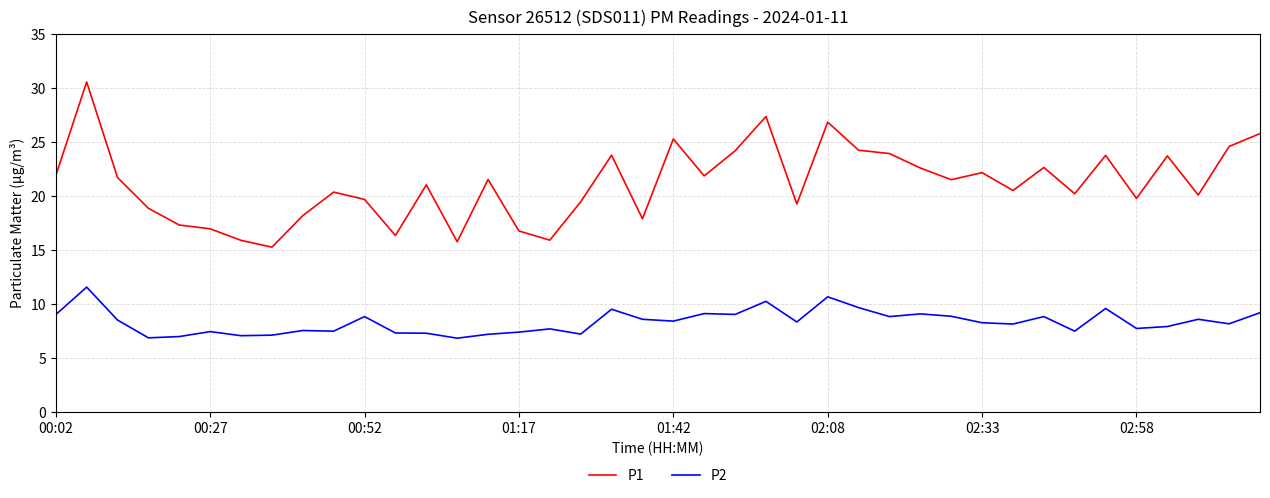

Rank the series by their maximum value, from lowest to highest.

P2, P1